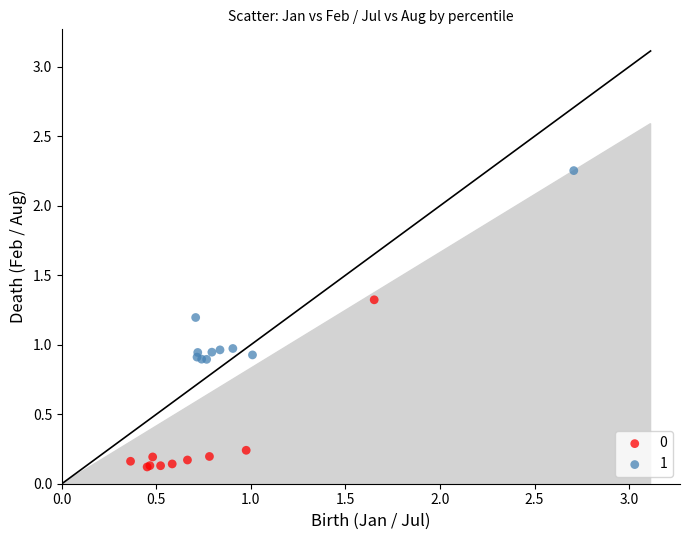

Which series contains the lowest Y value?

0